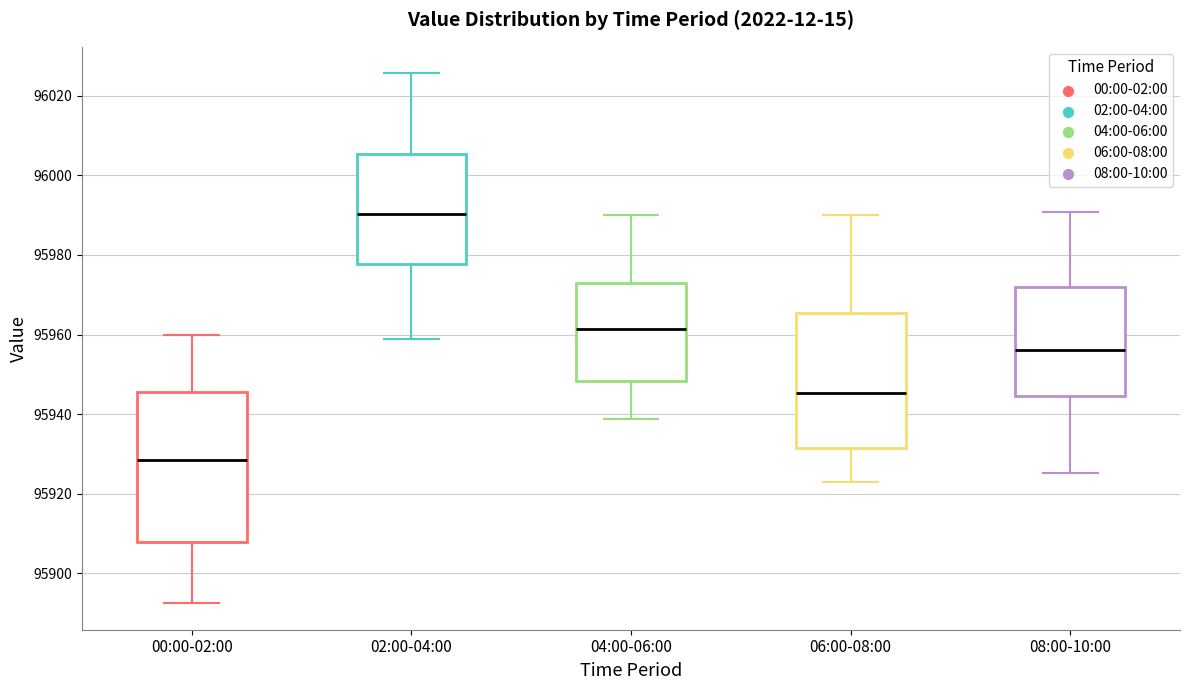

Which box is the tallest, from its lower edge to its upper edge?

00:00-02:00